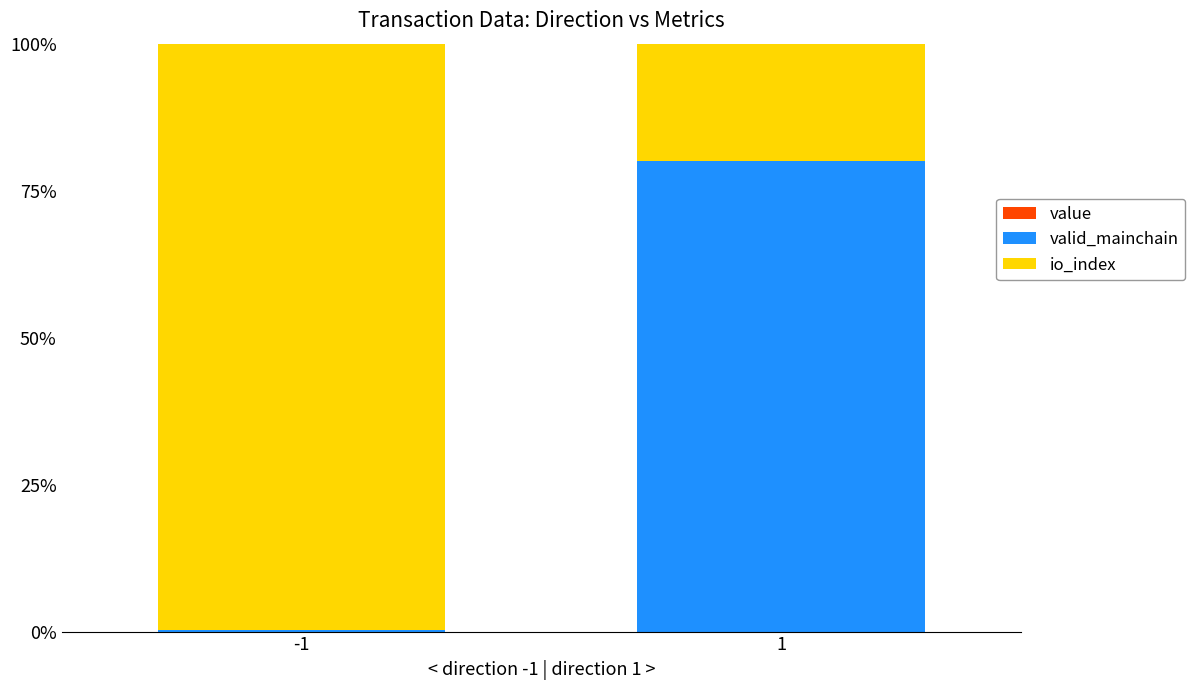

Read the io_index value at -1.

99.7